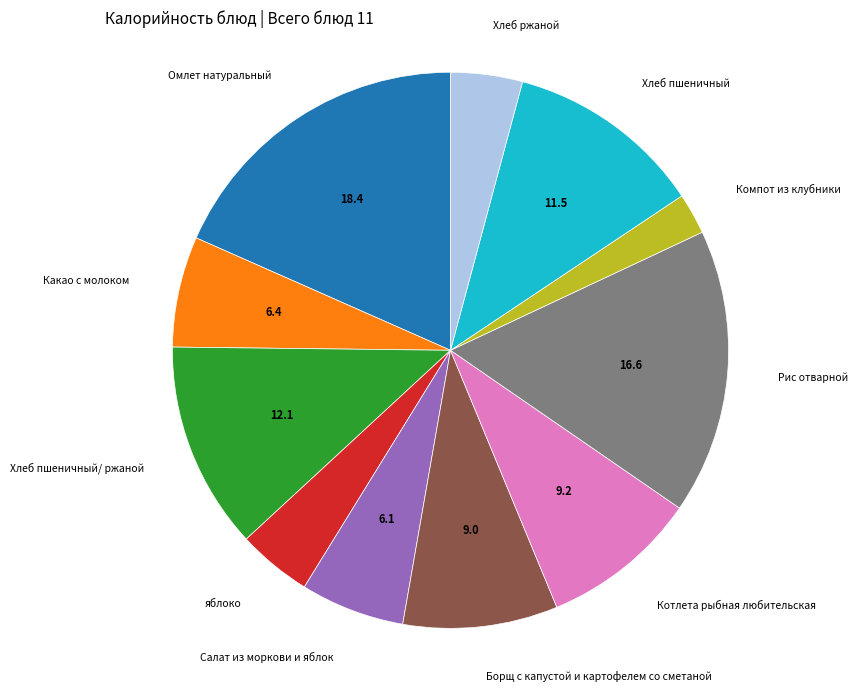

Which category has the smallest portion of the pie?

Компот из клубники